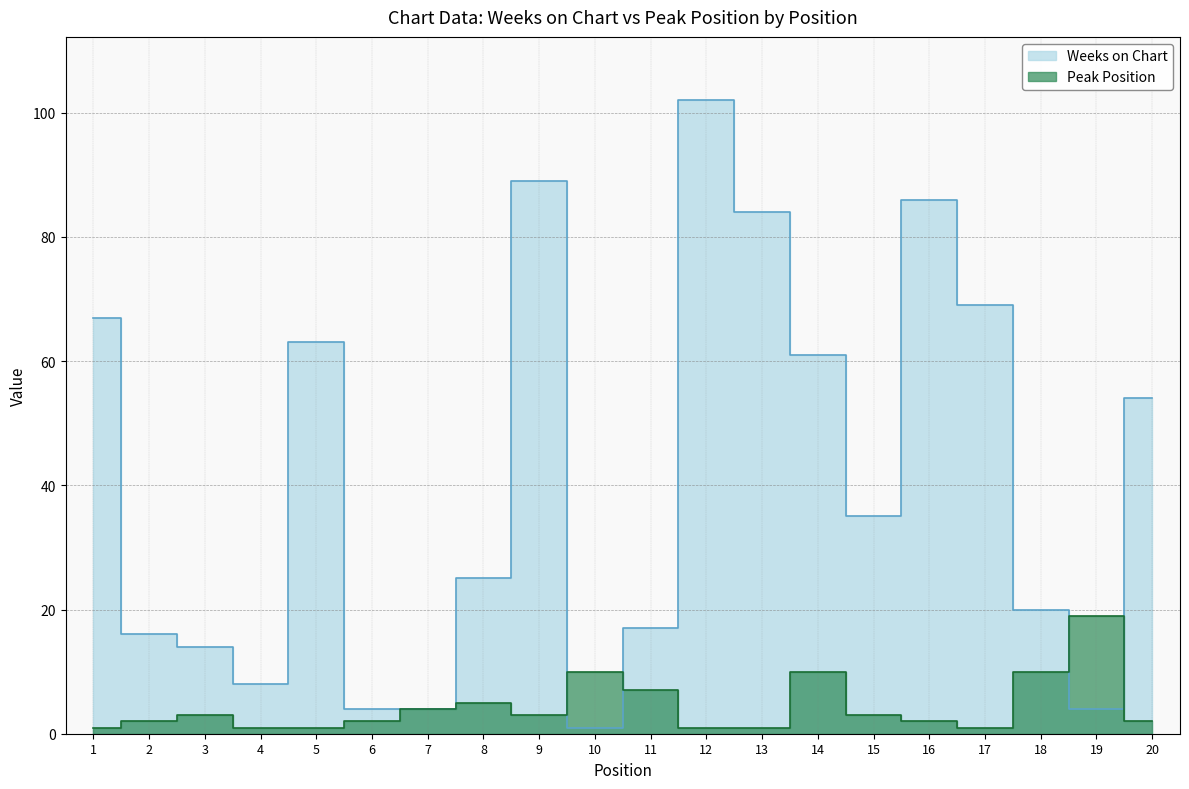

Is it true that Peak Position equals 0 at 4?

False